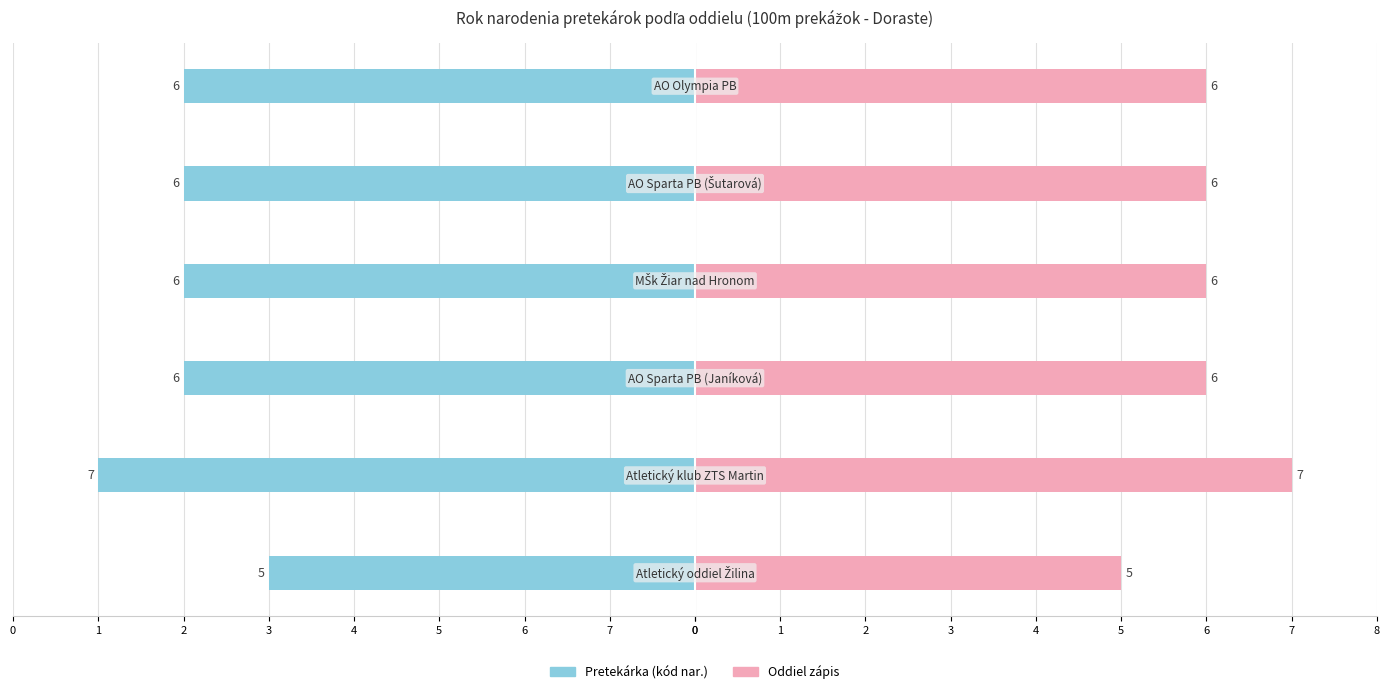

Reading left to right, transcribe all the data shown in this chart.

0=5	7=7	6=6	5=6	4=6	3=6